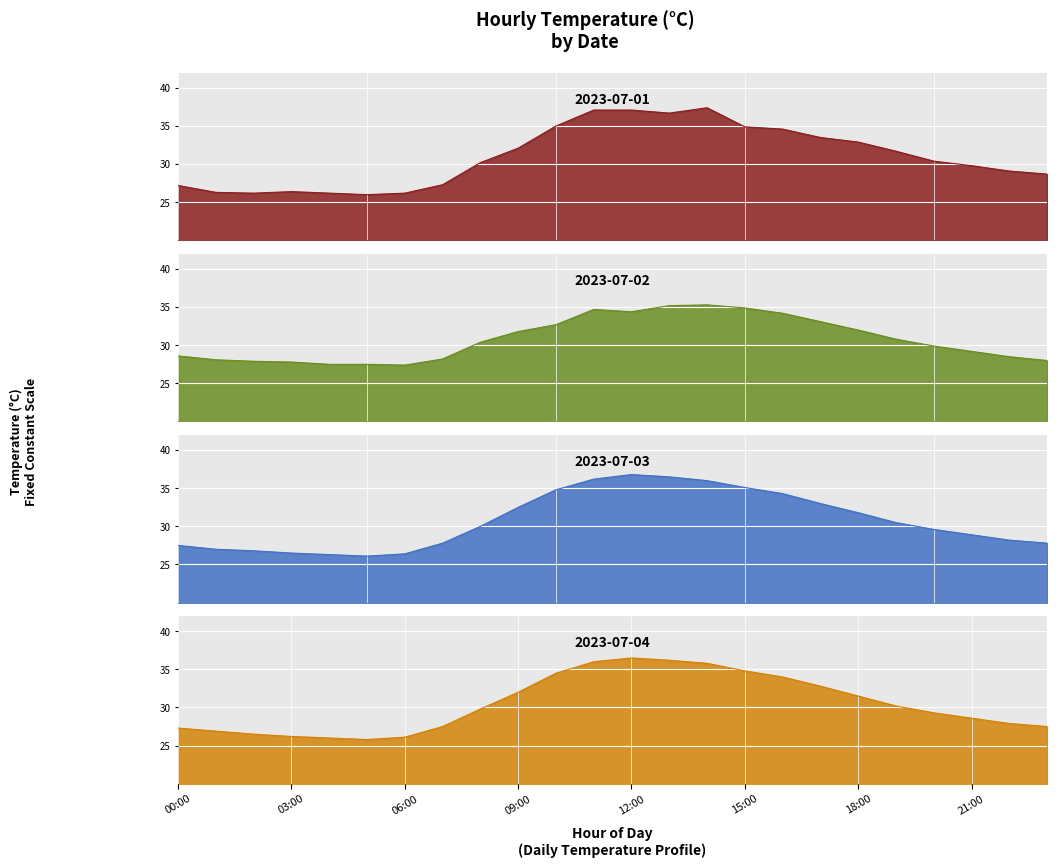

What is the maximum value shown in the chart?

37.4